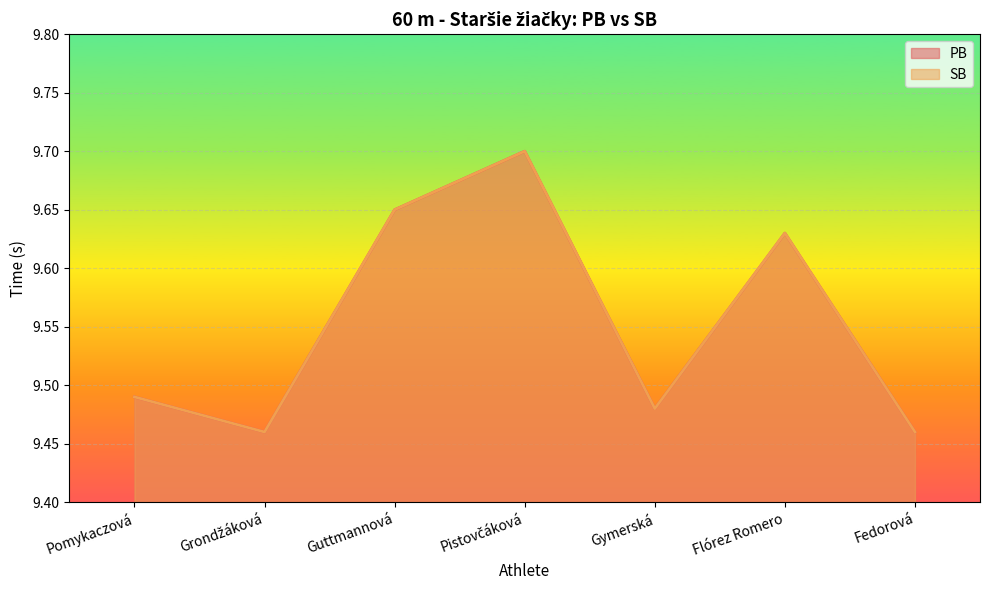

What is the label of the 6th point from the right?

Grondžáková